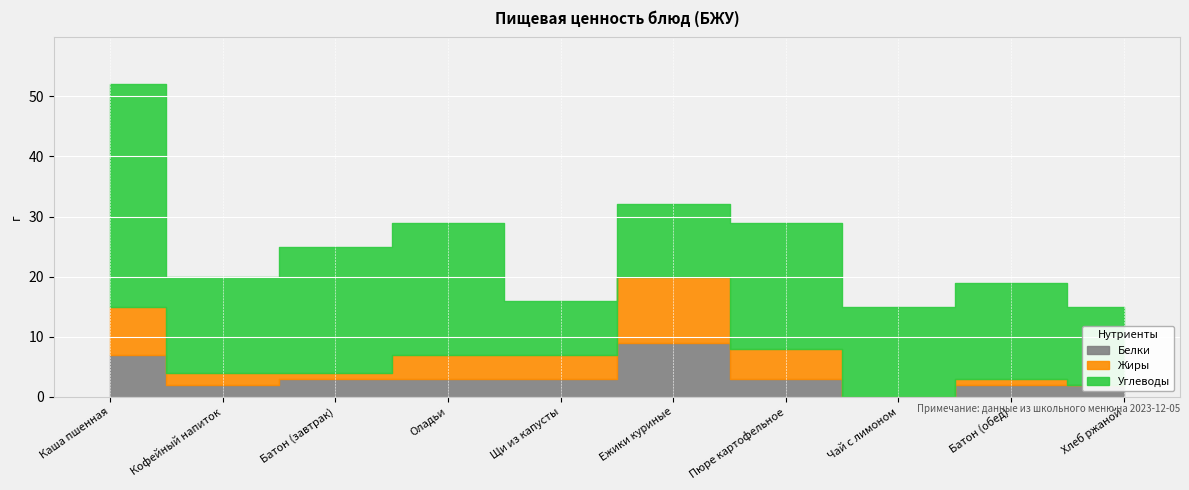

What is the label of the 9th point from the right?

Кофейный напиток